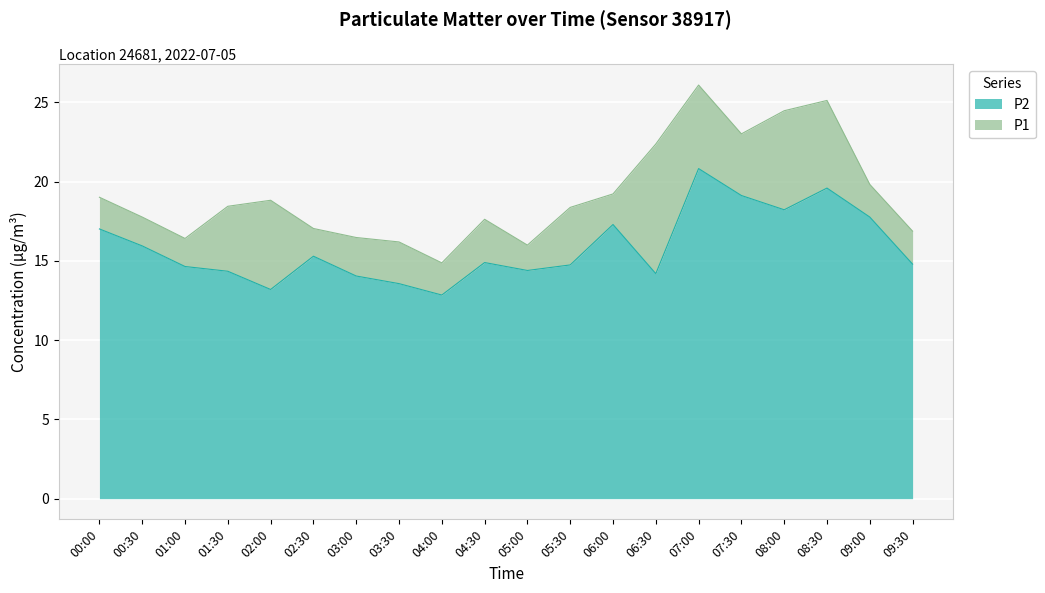

Reading right to left, what are all the values shown in this chart?

P1: 09:30=16.9	09:00=19.8	08:30=25.1	08:00=24.5	07:30=23.0	07:00=26.1	06:30=22.4	06:00=19.2	05:30=18.4	05:00=16.0	04:30=17.6	04:00=14.9	03:30=16.2	03:00=16.5	02:30=17.1	02:00=18.8	01:30=18.4	01:00=16.4	00:30=17.8	00:00=19.0
P2: 09:30=14.8	09:00=17.8	08:30=19.6	08:00=18.2	07:30=19.1	07:00=20.8	06:30=14.2	06:00=17.3	05:30=14.8	05:00=14.4	04:30=14.9	04:00=12.8	03:30=13.6	03:00=14.1	02:30=15.3	02:00=13.2	01:30=14.3	01:00=14.7	00:30=15.9	00:00=17.0